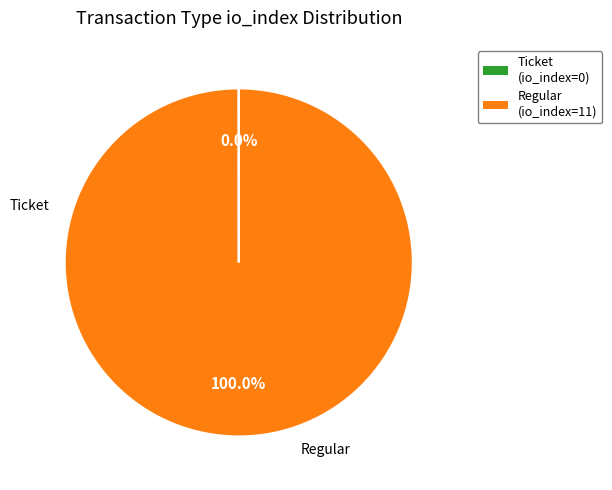

Does Regular account for over 50% of the chart?

Yes